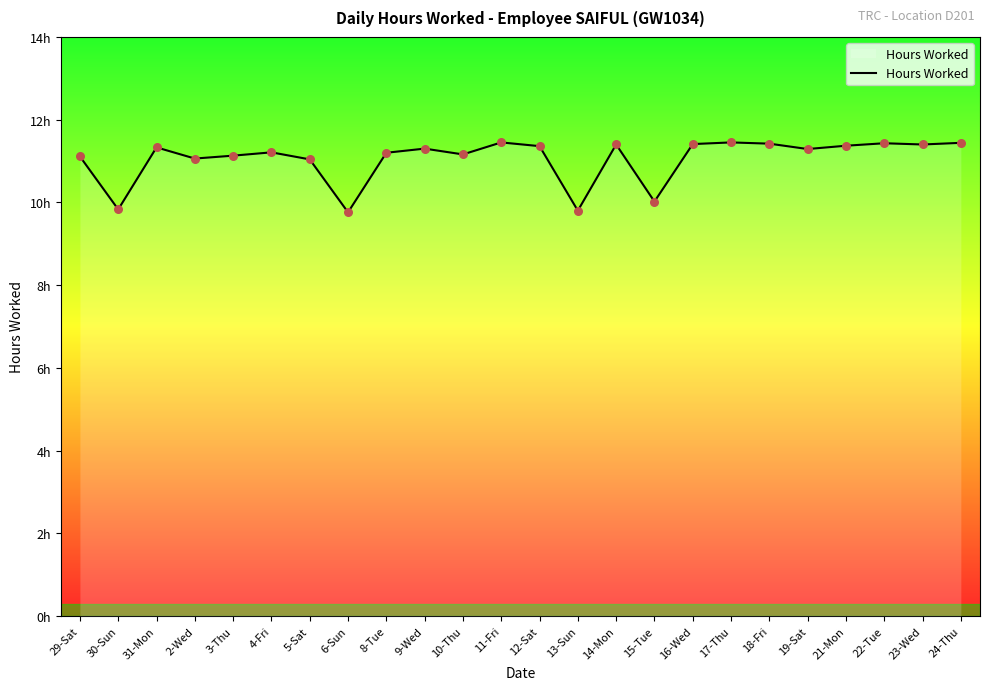

Between 13-Sun and 3-Thu, which is larger?

3-Thu